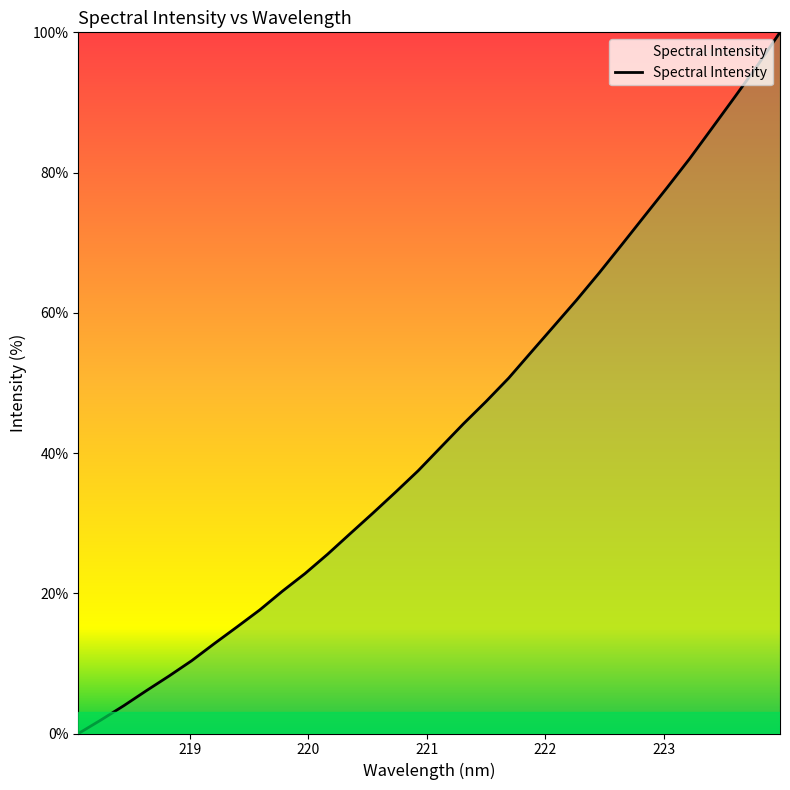

What is the maximum value shown in the chart?

100.0